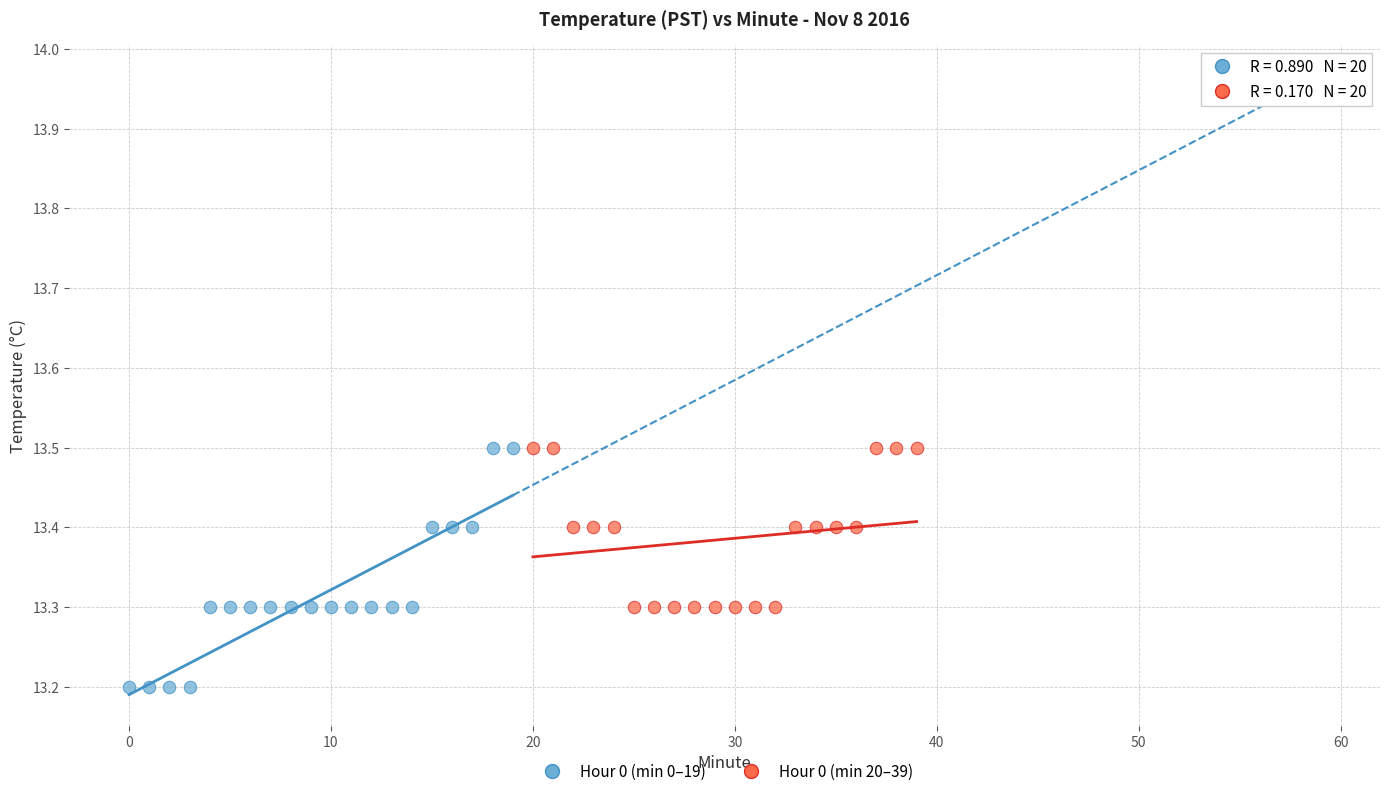

Which series reaches the minimum Y coordinate?

Hour 0 (min 0–19)